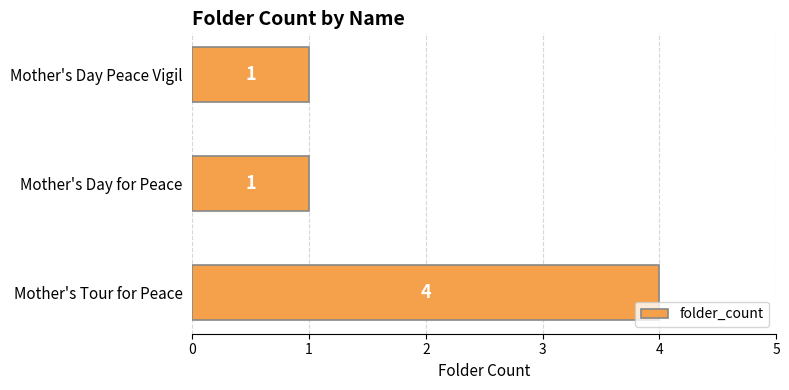

Count the number of categories in the chart.

3